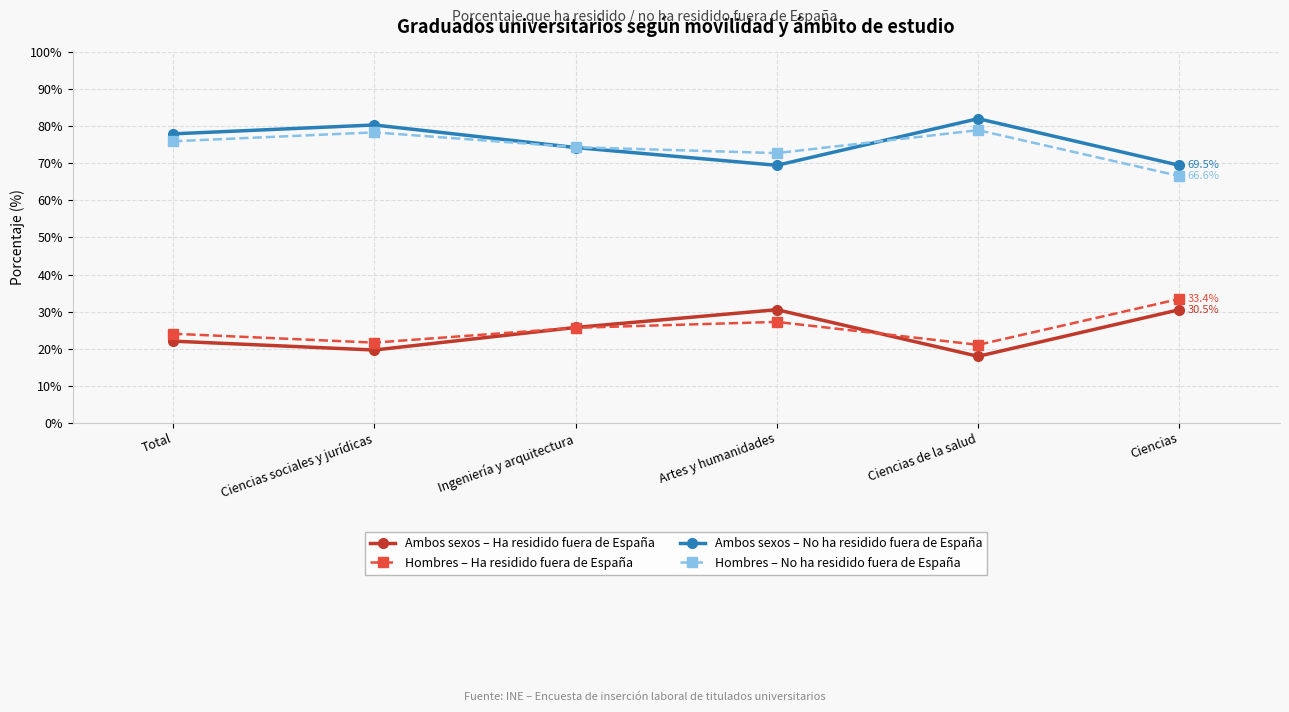

Read the Ambos sexos – No ha residido fuera de España value at Artes y humanidades.

69.5